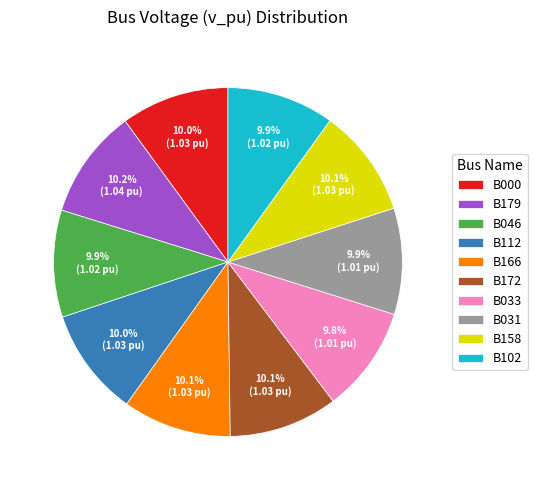

Does B158 account for over 50% of the chart?

No